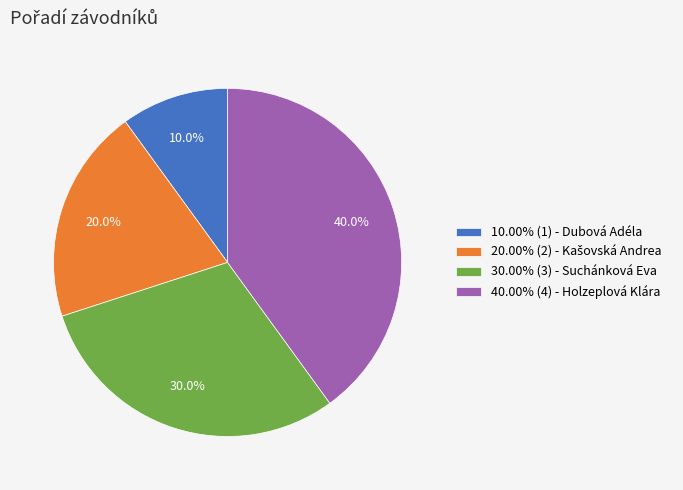

How many segments does this pie chart have?

4